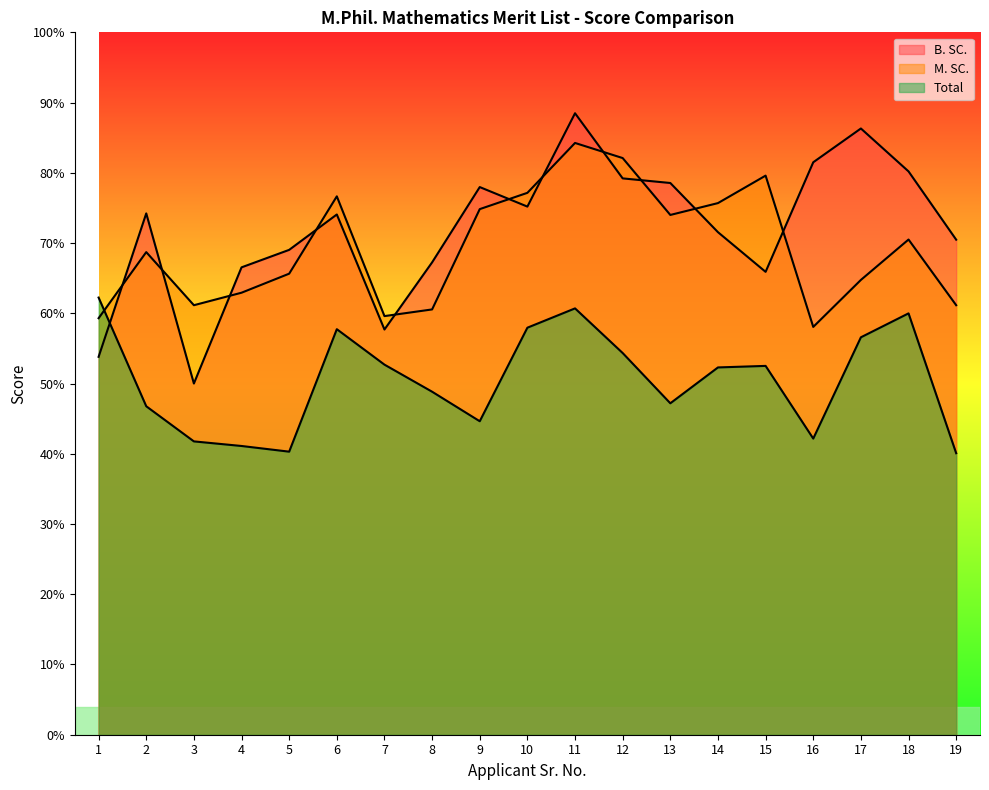

Does the chart display data point markers on the line(s)?

No